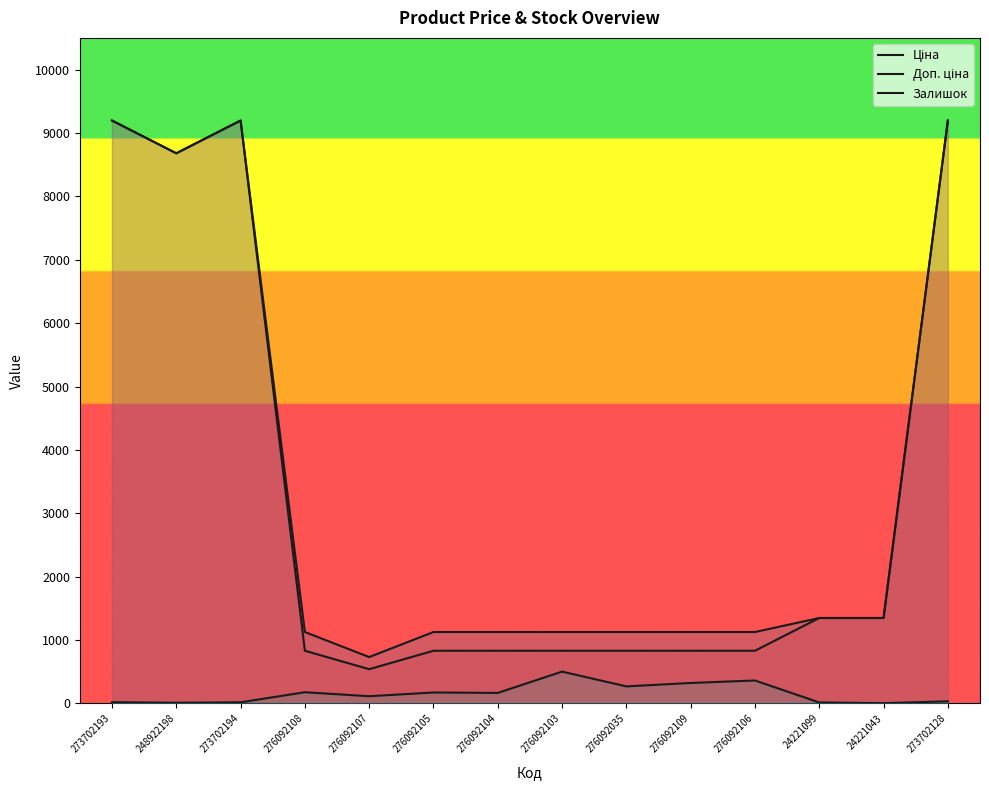

What is the approximate value of Доп. ціна at 276092106?

1126.7